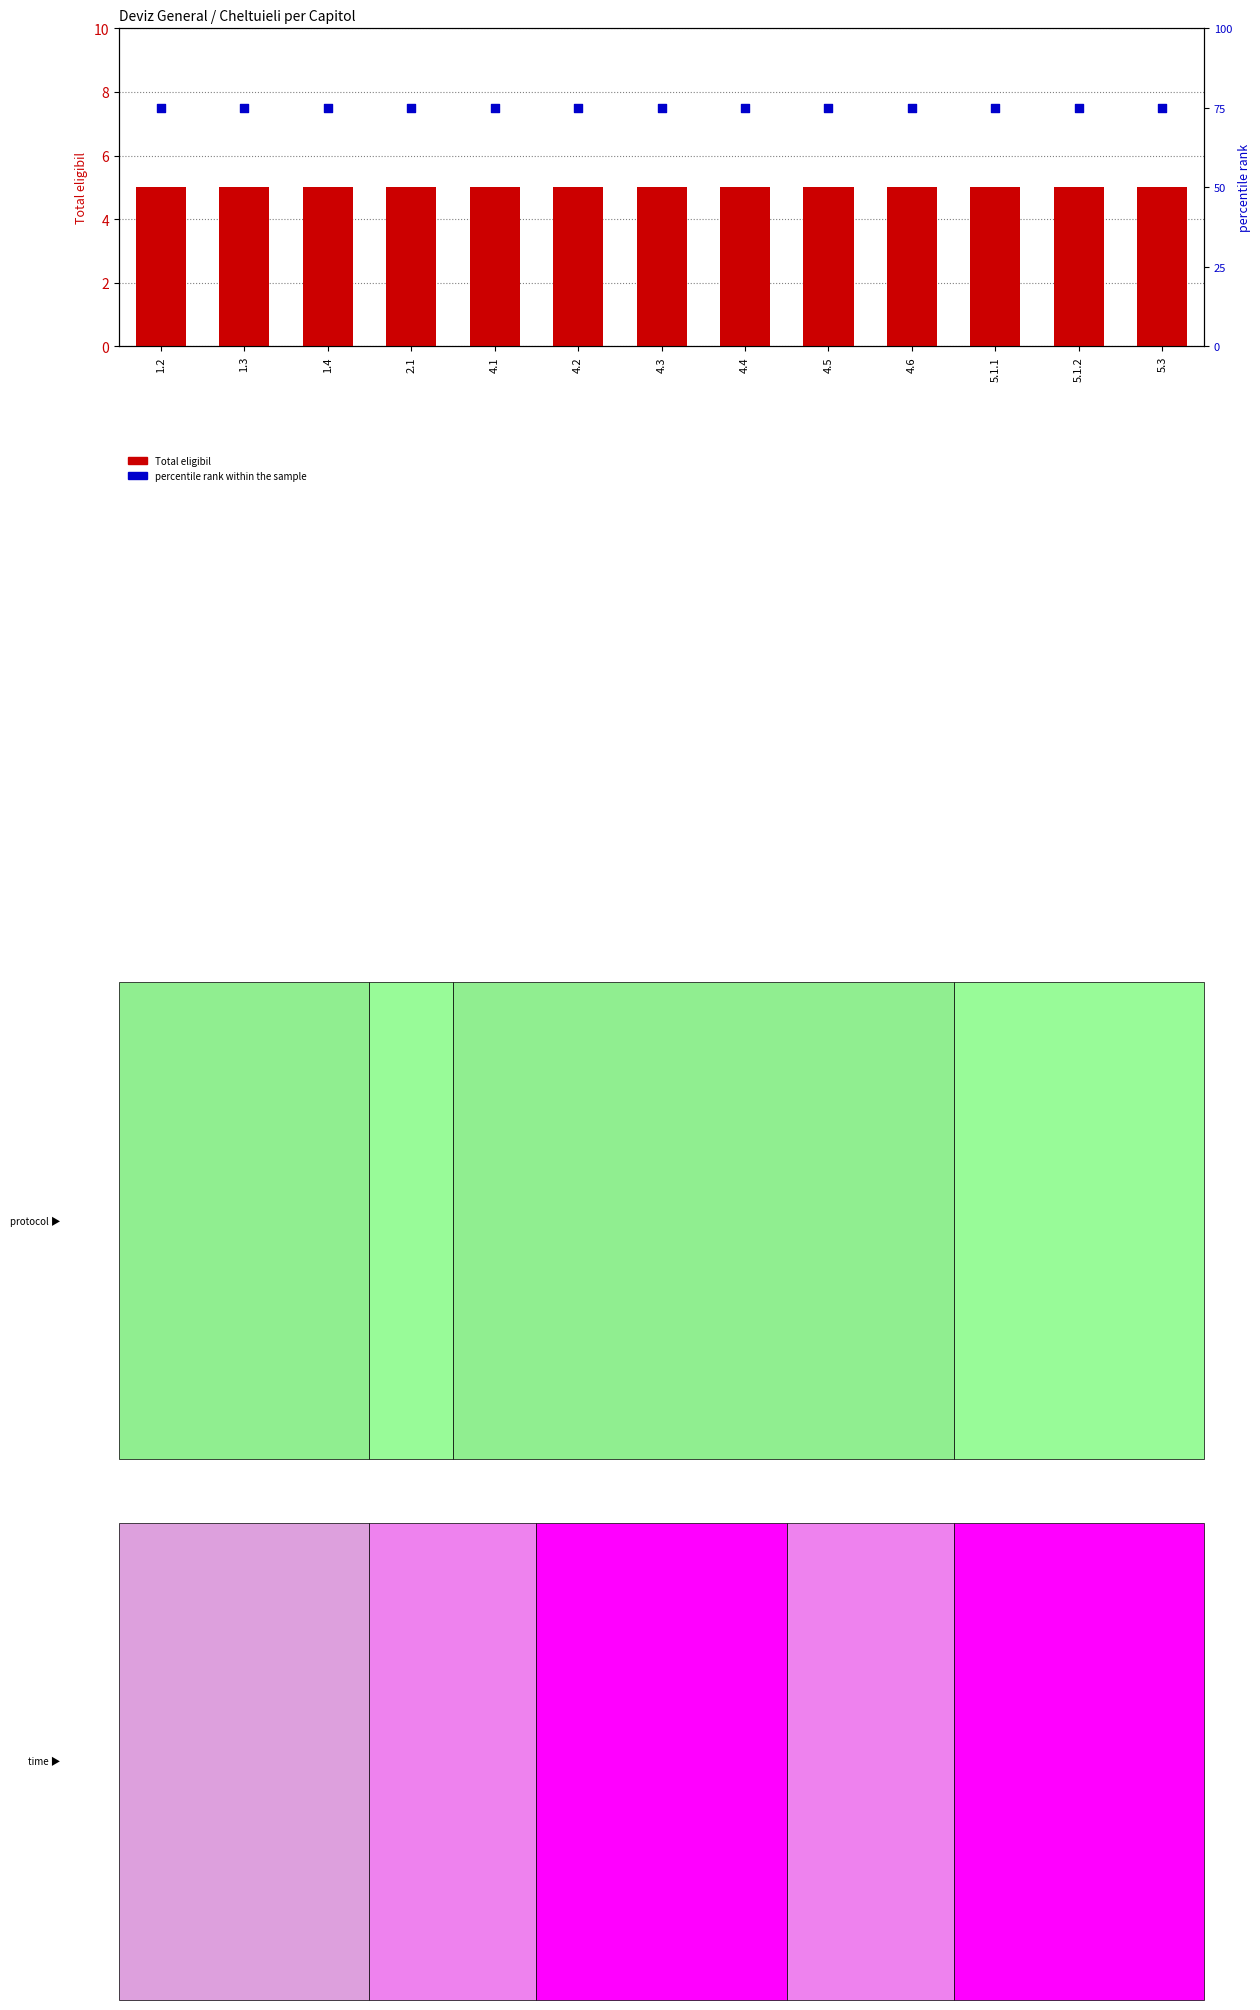

What is the total value across all series at 4.6?

80